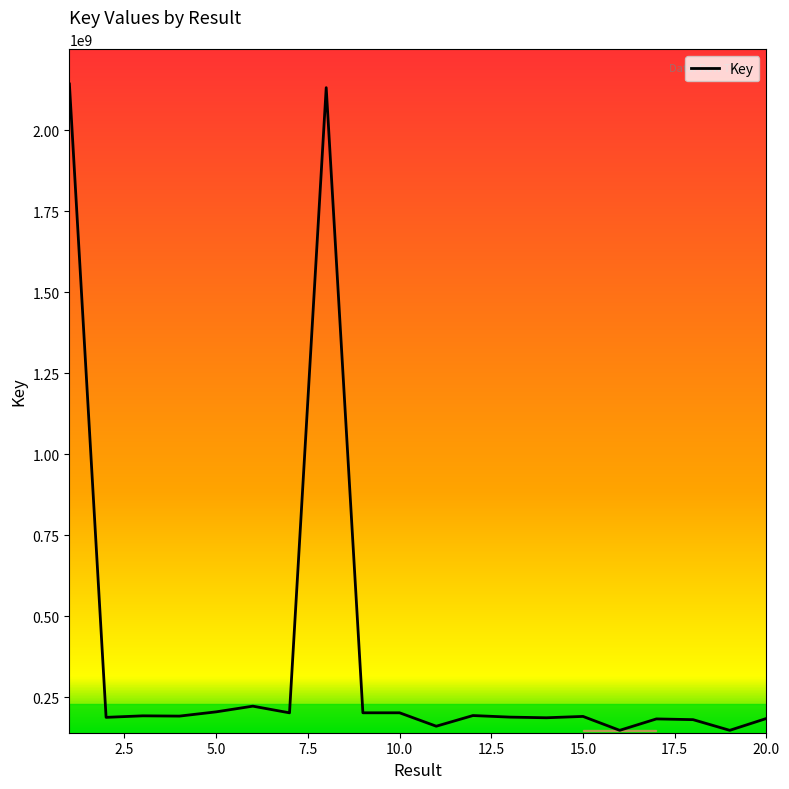

What is the difference between the maximum and minimum values?

1994234465